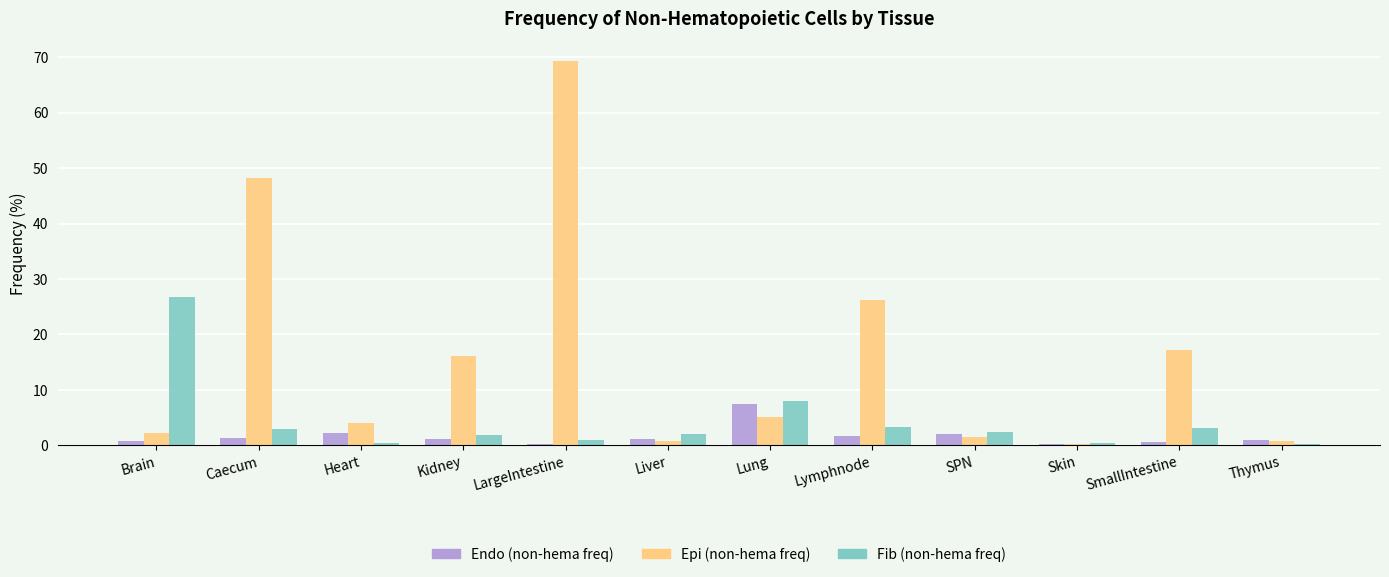

Which label corresponds to the largest value in the chart?

LargeIntestine